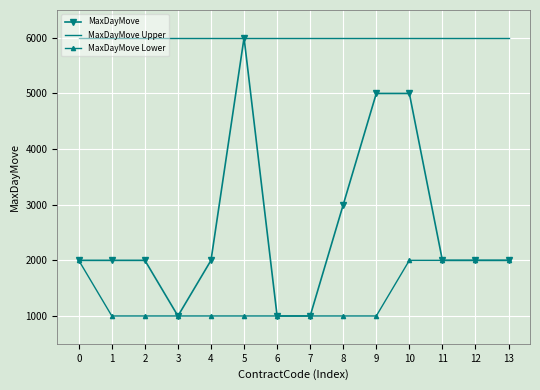

List the series in order of their overall mean, lowest first.

MaxDayMove Lower, MaxDayMove, MaxDayMove Upper